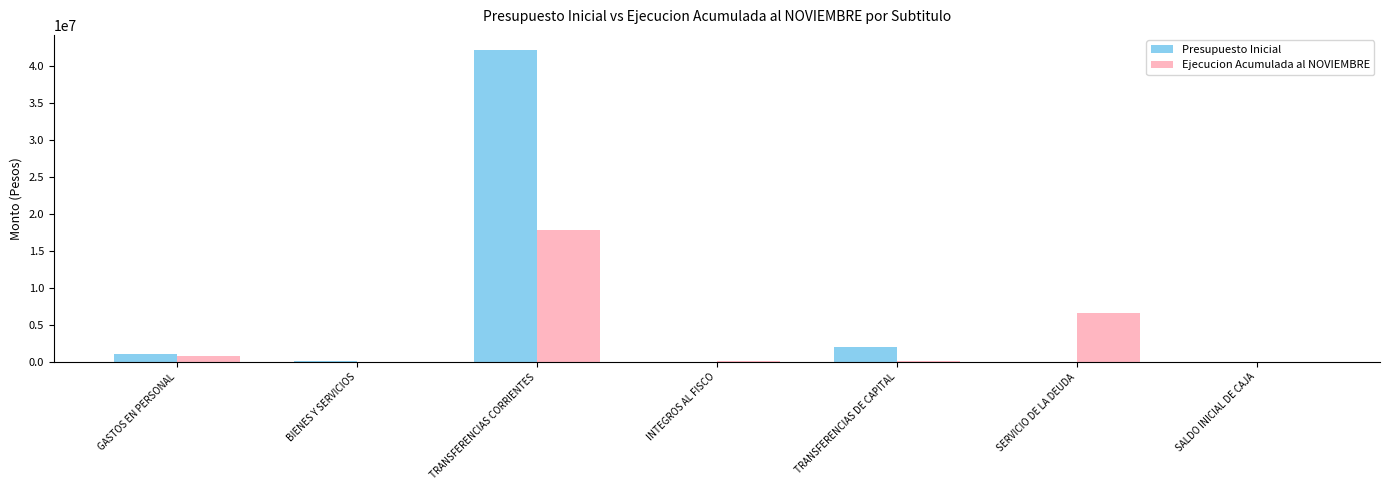

True or false: Presupuesto Inicial has a value of 1039122 at GASTOS EN PERSONAL.

True